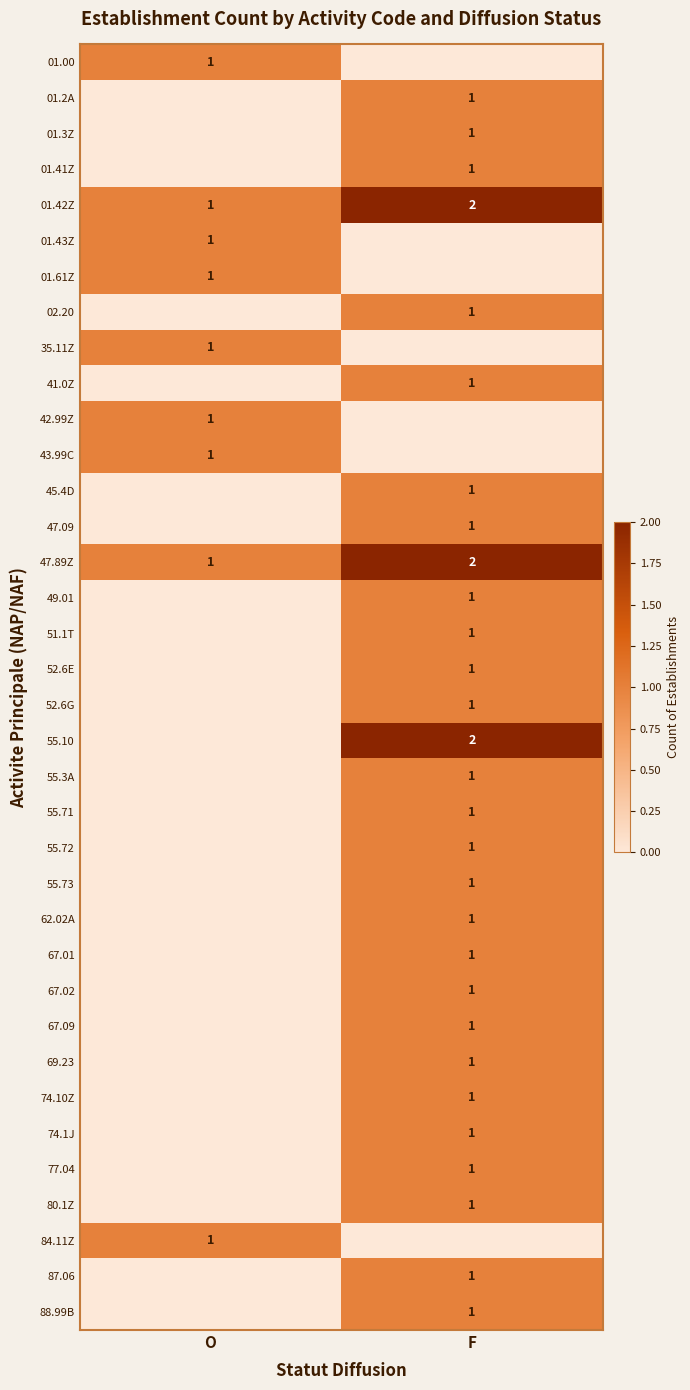

What is the sum of all 01.42Z values?

3